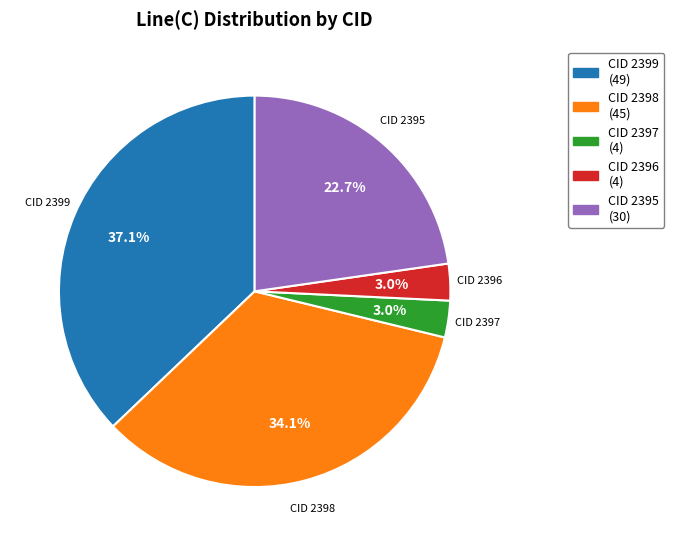

Do CID 2399 and CID 2398 together represent more than half of the pie?

Yes